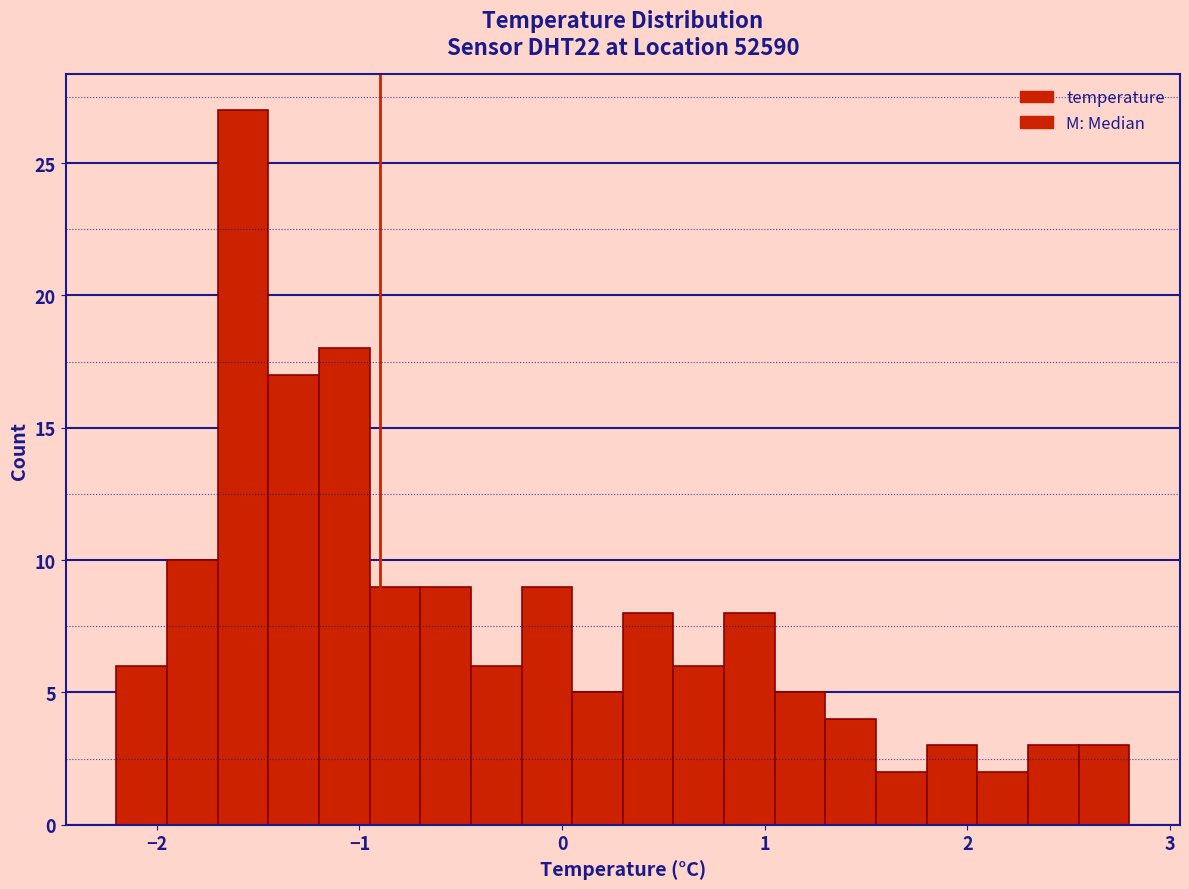

Around what value on the x-axis is the tallest bar? Give the approximate position of its centre, as read against the axis.

-1.6